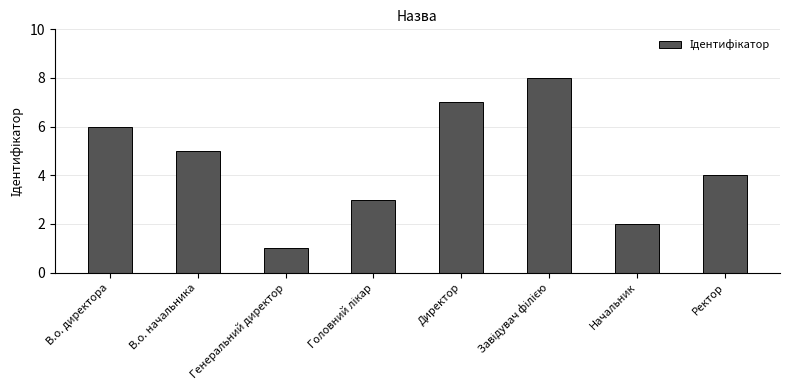

Which category has the lowest value across all series?

Генеральний директор